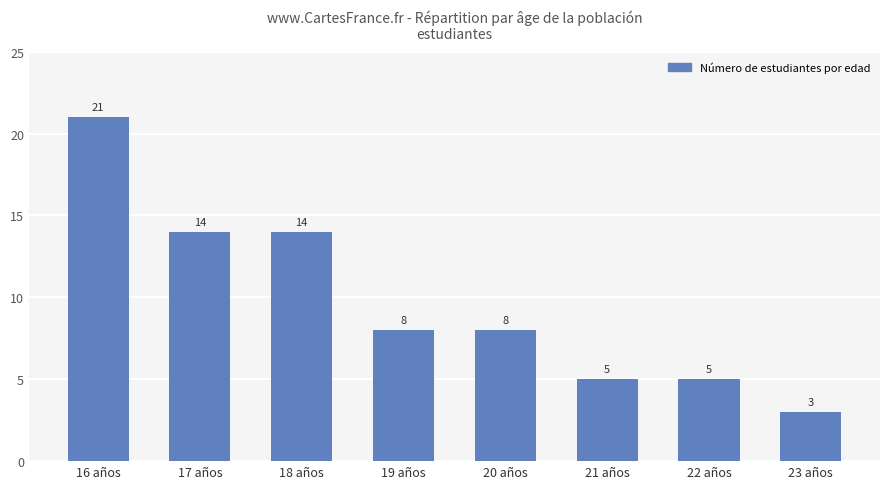

What is the value of the 7th bar from the left?

5